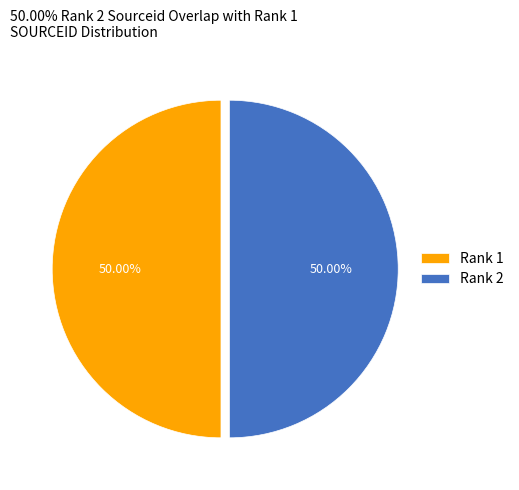

What is the ratio of the value at Rank 1 to the value at Rank 2?

1.0